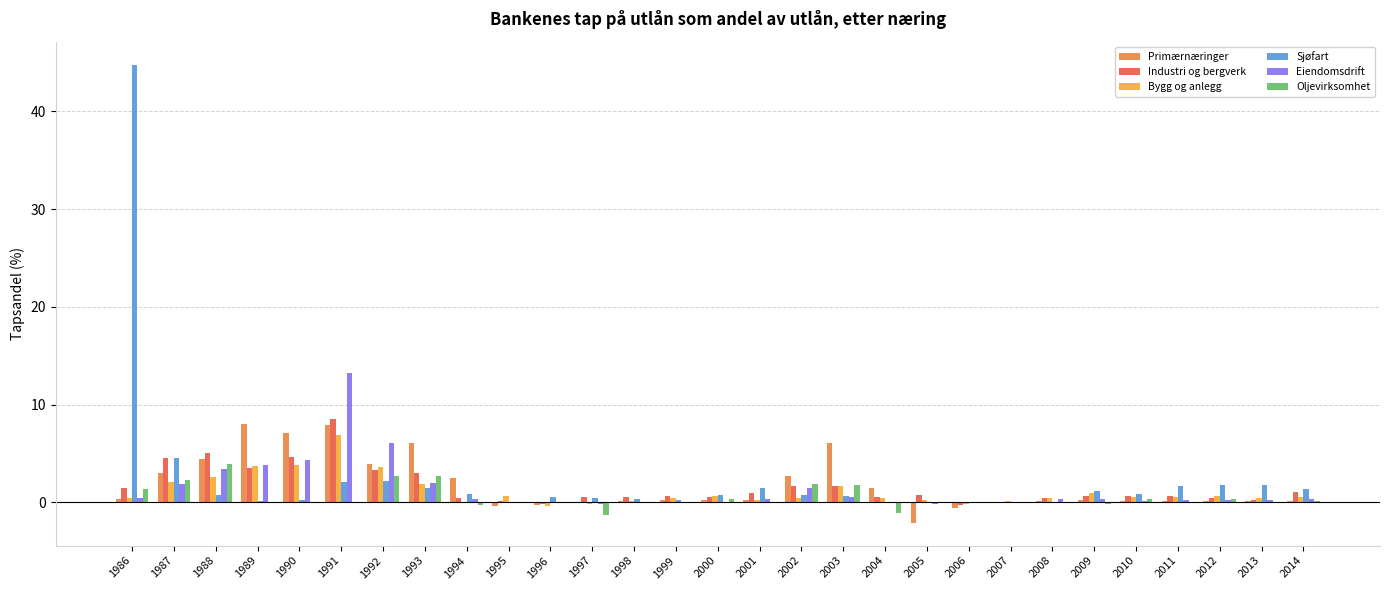

What is the average value of the Oljevirksomhet series?

0.5